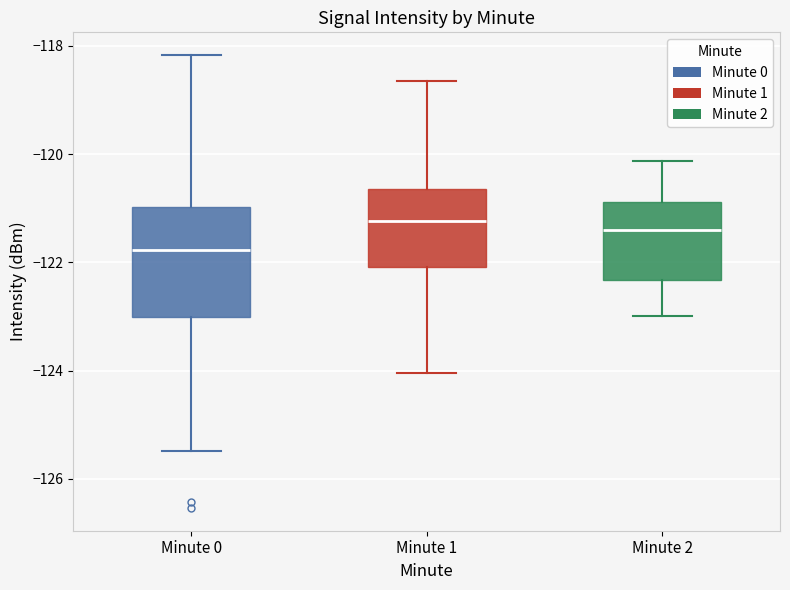

Reading left to right, read every box against the y-axis: the position of its median line, the range the box covers, and the ends of its whiskers. The values are not printed on the chart, so give them approximately, as read against the axis.

Minute 0: median -121.8, box -123.0 to -121.0, whiskers -125.4 to -118.2
Minute 1: median -121.2, box -122.0 to -120.6, whiskers -124.0 to -118.6
Minute 2: median -121.4, box -122.4 to -120.8, whiskers -123.0 to -120.2